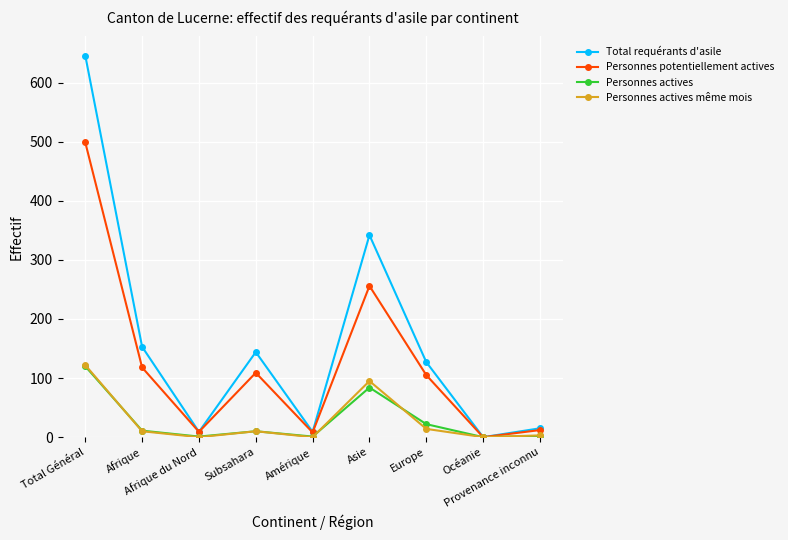

True or false: Personnes actives même mois and Personnes actives intersect in this chart.

True